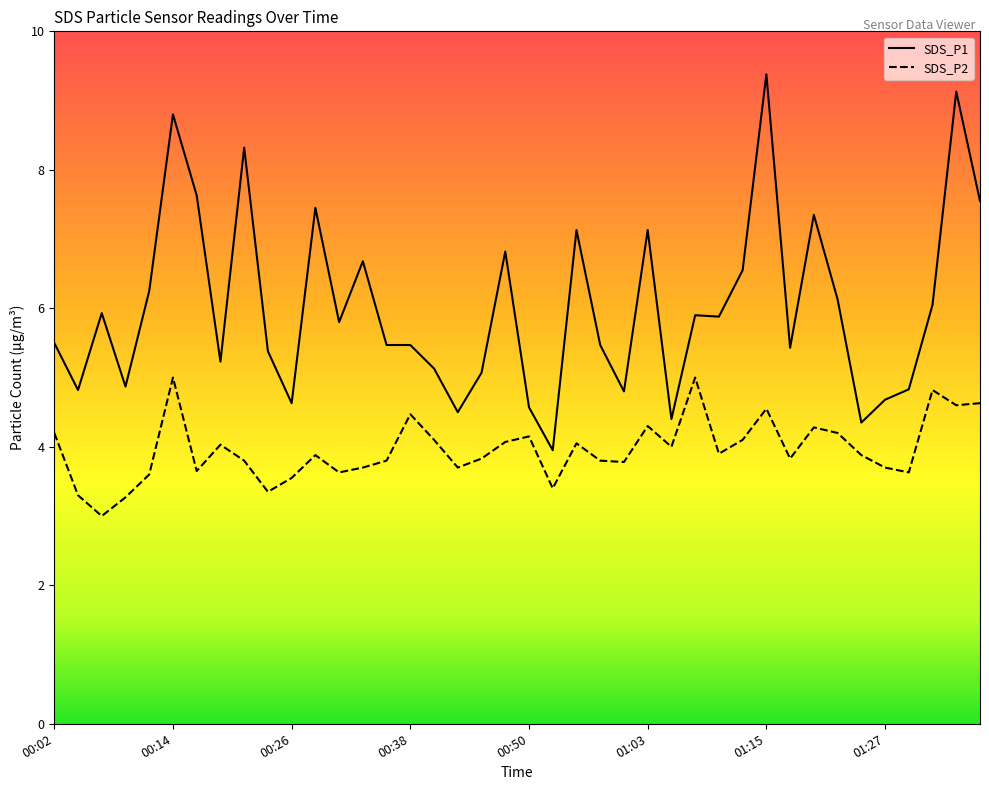

What are all the series names shown in the legend?

SDS_P1, SDS_P2